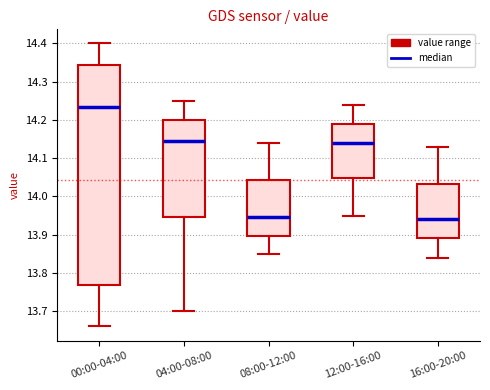

Which box is the tallest, from its lower edge to its upper edge?

00:00-04:00